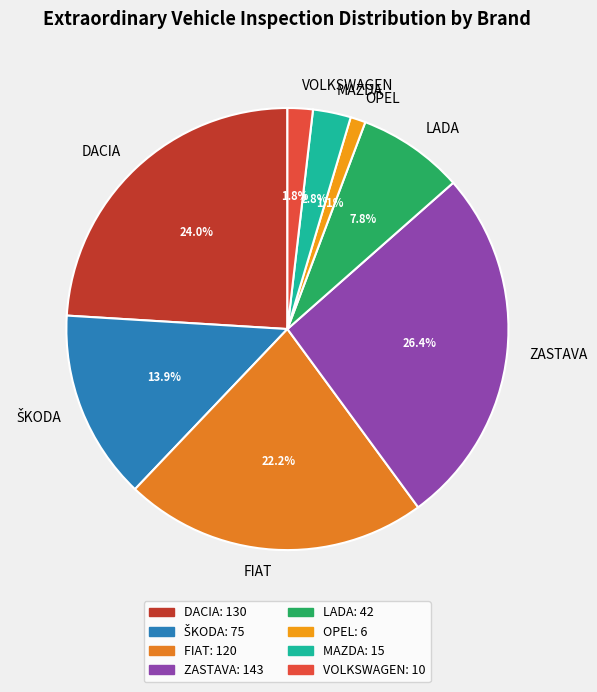

Is the sum of VOLKSWAGEN and LADA greater than half?

No